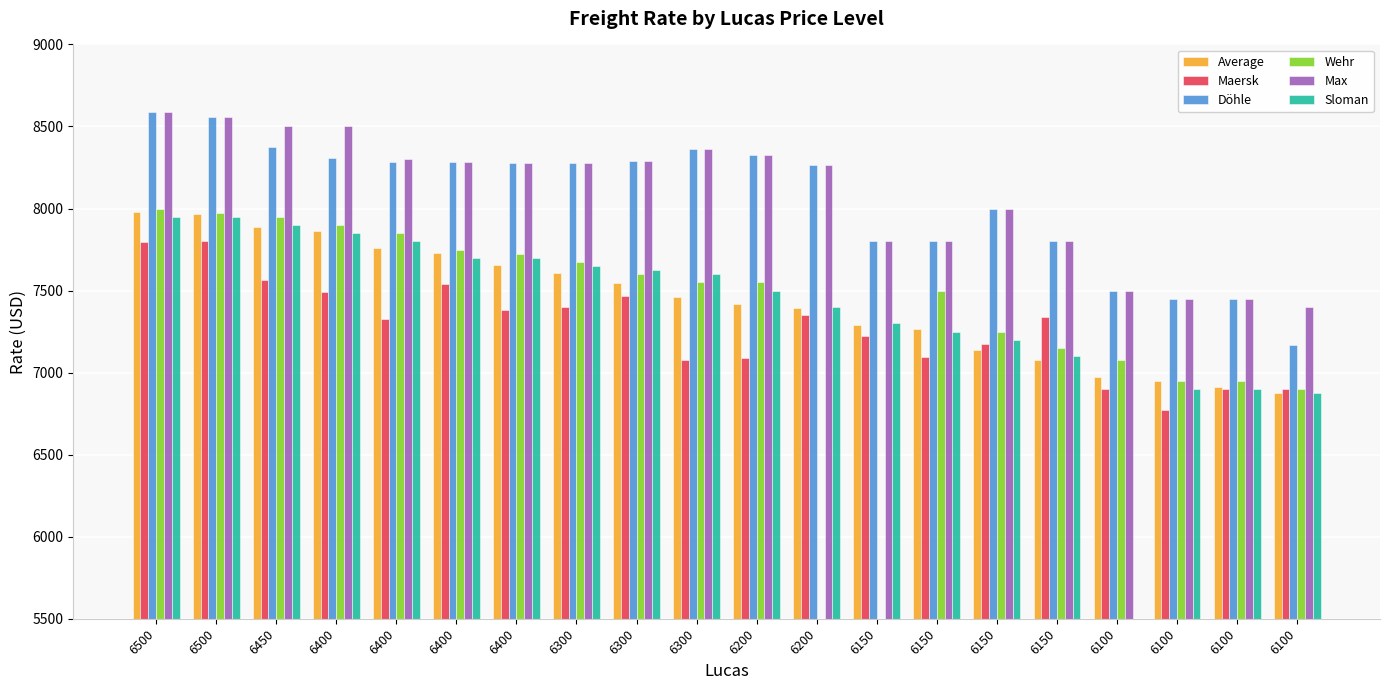

Does the chart contain stacked bars?

No